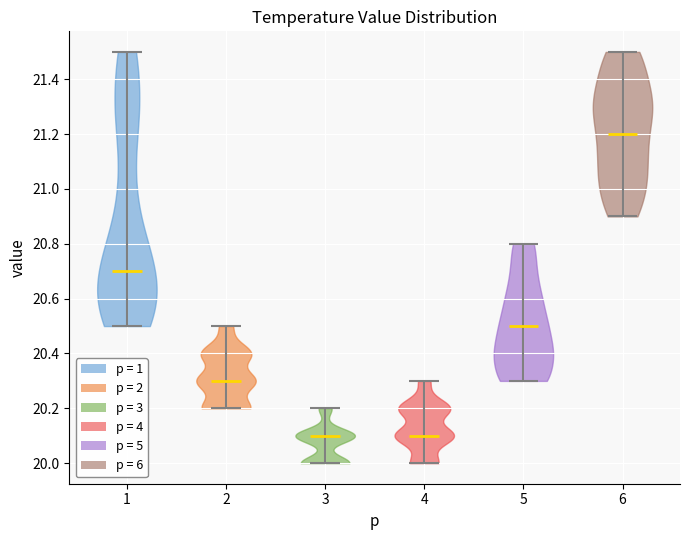

Reading left to right, read every violin against the y-axis: where its median line is, and the lowest and highest points it reaches. The values are not printed on the chart, so give them approximately, as read against the axis.

1: median line 20.7, lowest point 20.5, highest point 21.5
2: median line 20.3, lowest point 20.2, highest point 20.5
3: median line 20.1, lowest point 20.0, highest point 20.2
4: median line 20.1, lowest point 20.0, highest point 20.3
5: median line 20.5, lowest point 20.3, highest point 20.8
6: median line 21.2, lowest point 20.9, highest point 21.5